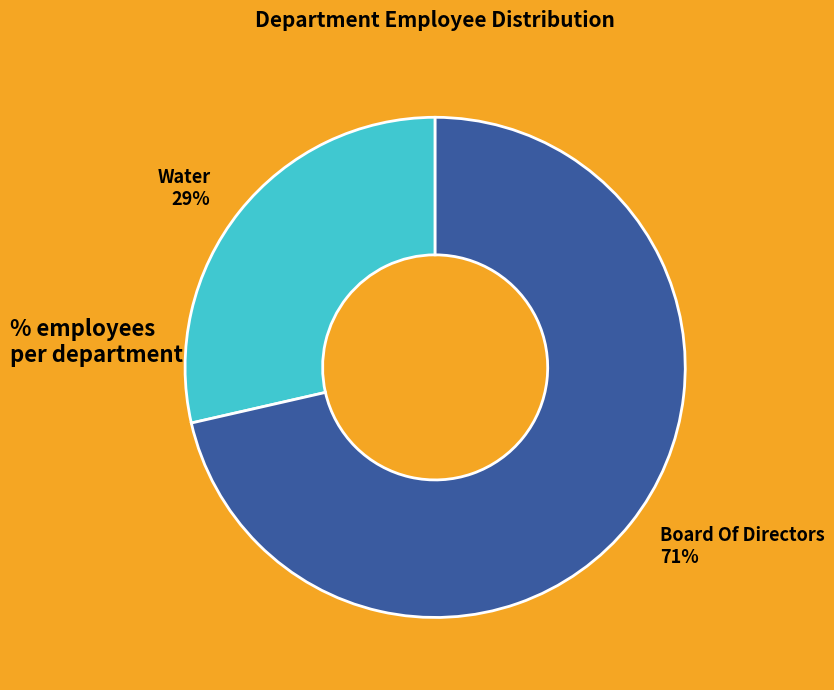

To the nearest percent, what is the combined percentage of Water and Board Of Directors?

100%